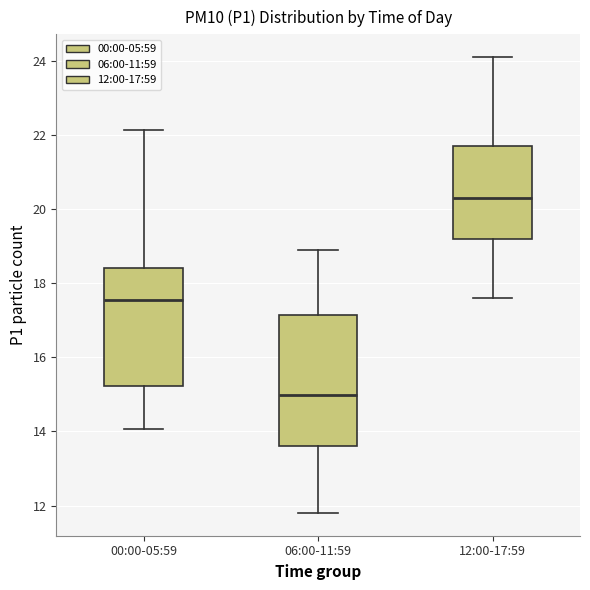

Reading left to right, read every box against the y-axis: the position of its median line, the range the box covers, and the ends of its whiskers. The values are not printed on the chart, so give them approximately, as read against the axis.

00:00-05:59: median 17.6, box 15.2 to 18.4, whiskers 14.0 to 22.2
06:00-11:59: median 15.0, box 13.6 to 17.2, whiskers 11.8 to 19.0
12:00-17:59: median 20.4, box 19.2 to 21.8, whiskers 17.6 to 24.2